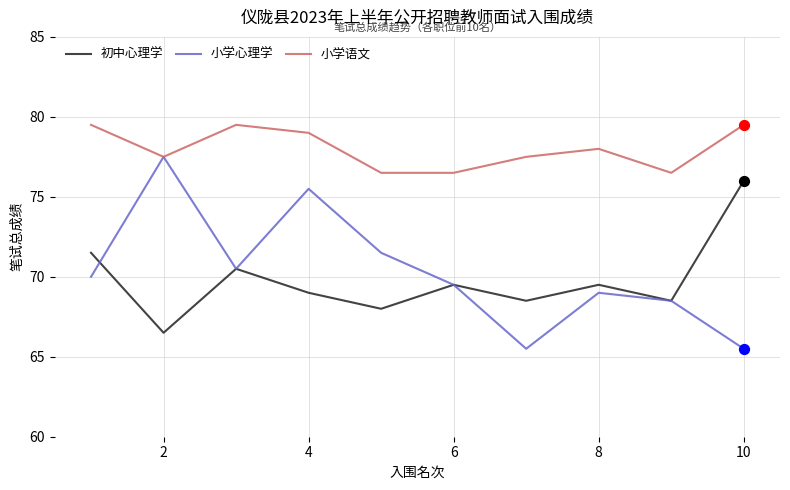

Which series has the largest total across all categories?

小学语文